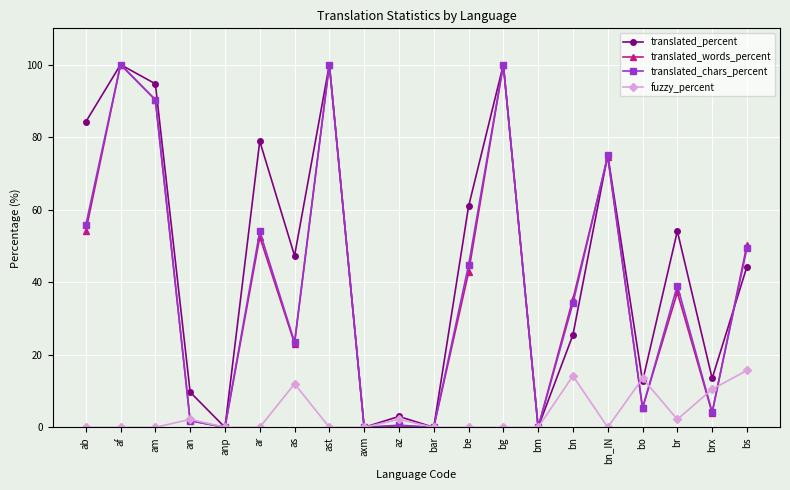

Count the number of categories in the chart.

20